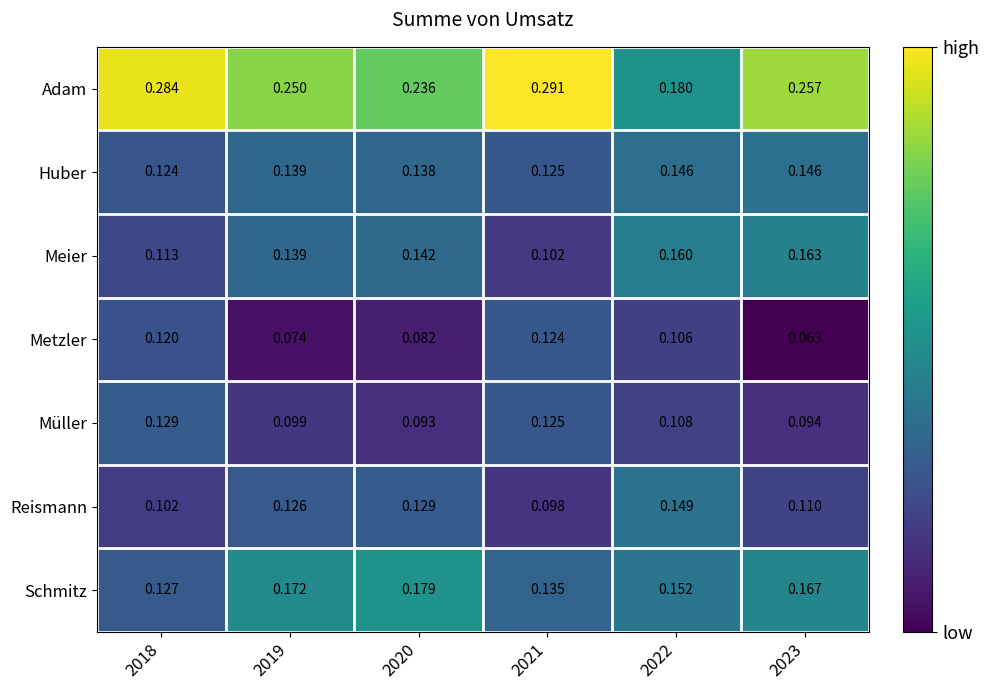

Which series has the largest total across all categories?

Adam